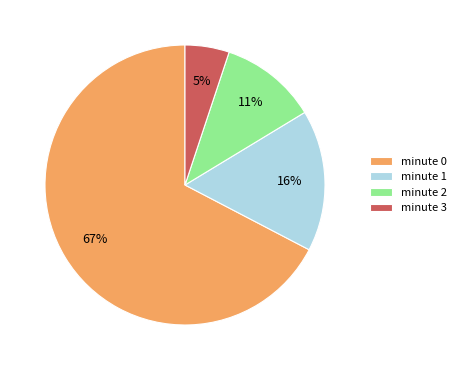

Rank the categories by value from lowest to highest.

minute 3, minute 2, minute 1, minute 0